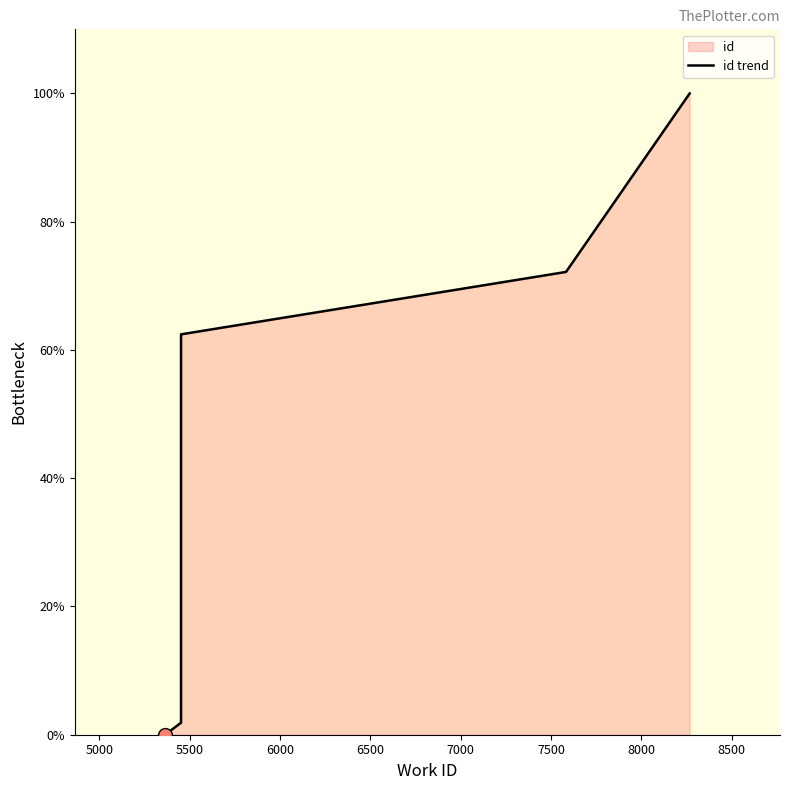

Reading left to right, extract all data points from this chart.

0.0	1.9	62.4	62.4	62.4	62.4	62.4	72.2	72.2	100.0